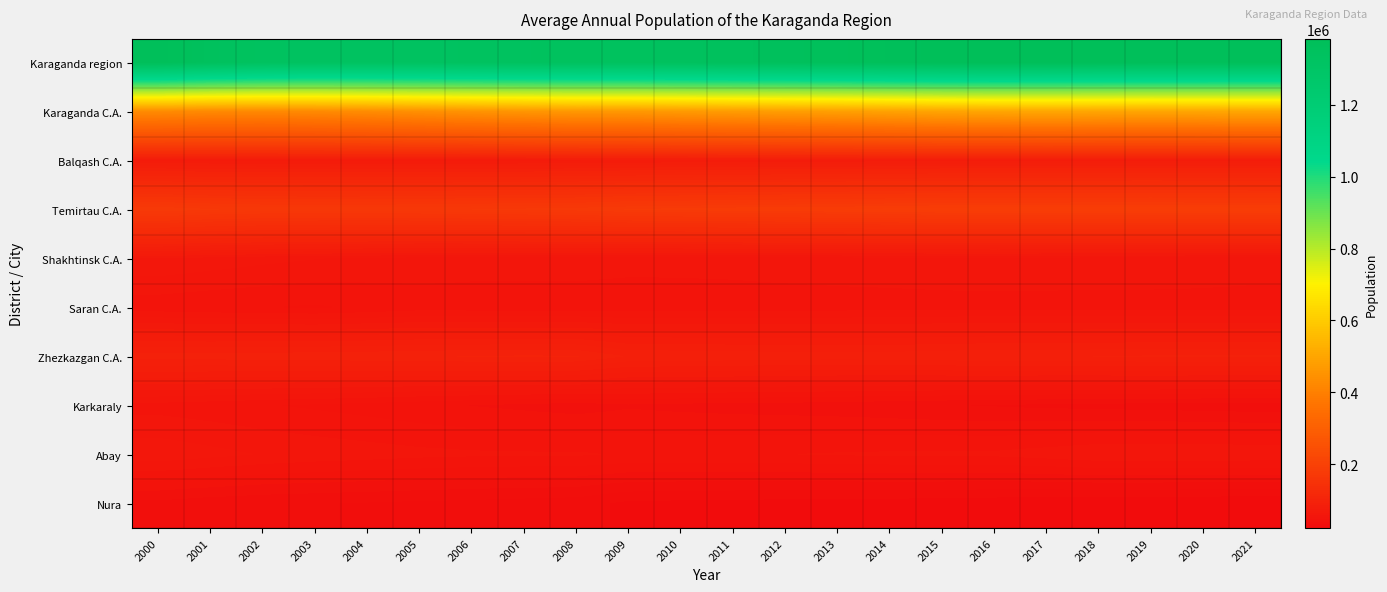

What is the smallest value displayed?

21924